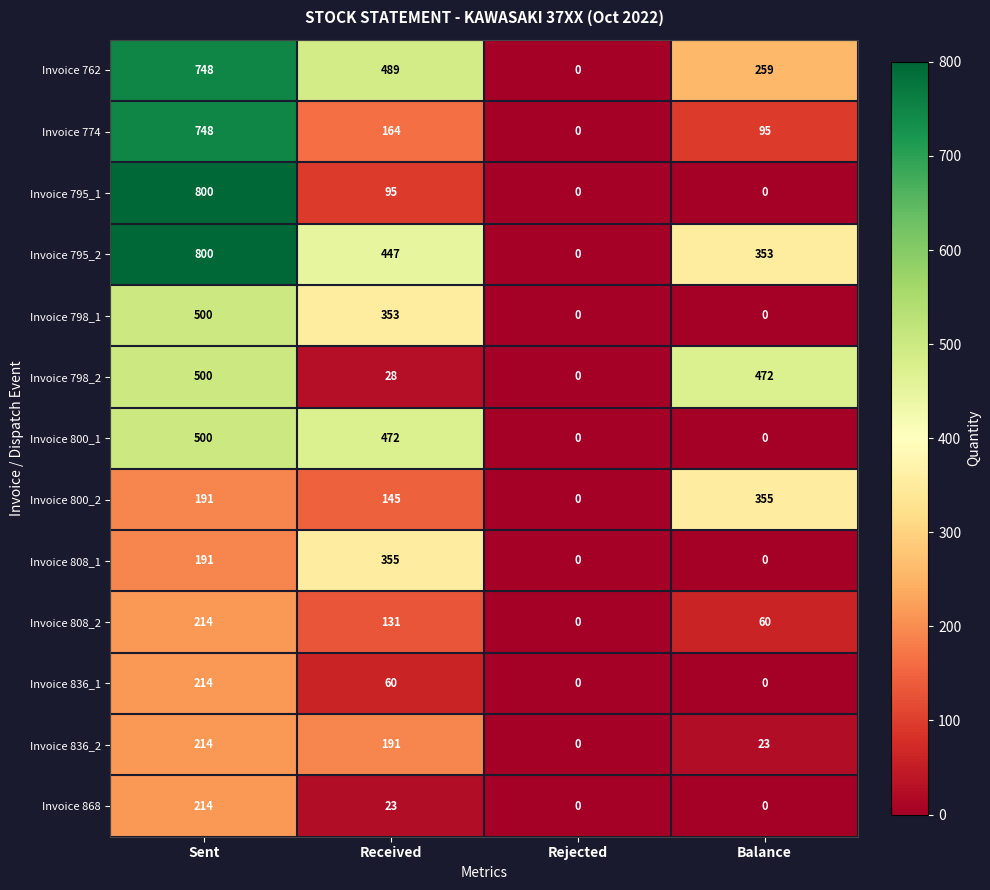

What is the average value of the Invoice 795_2 series?

400